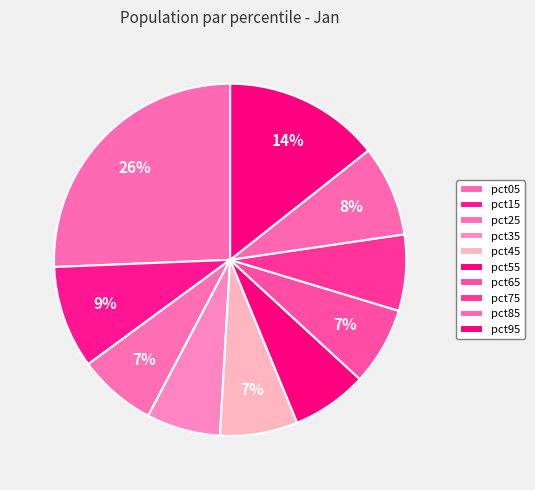

Count the number of slices in the pie.

10